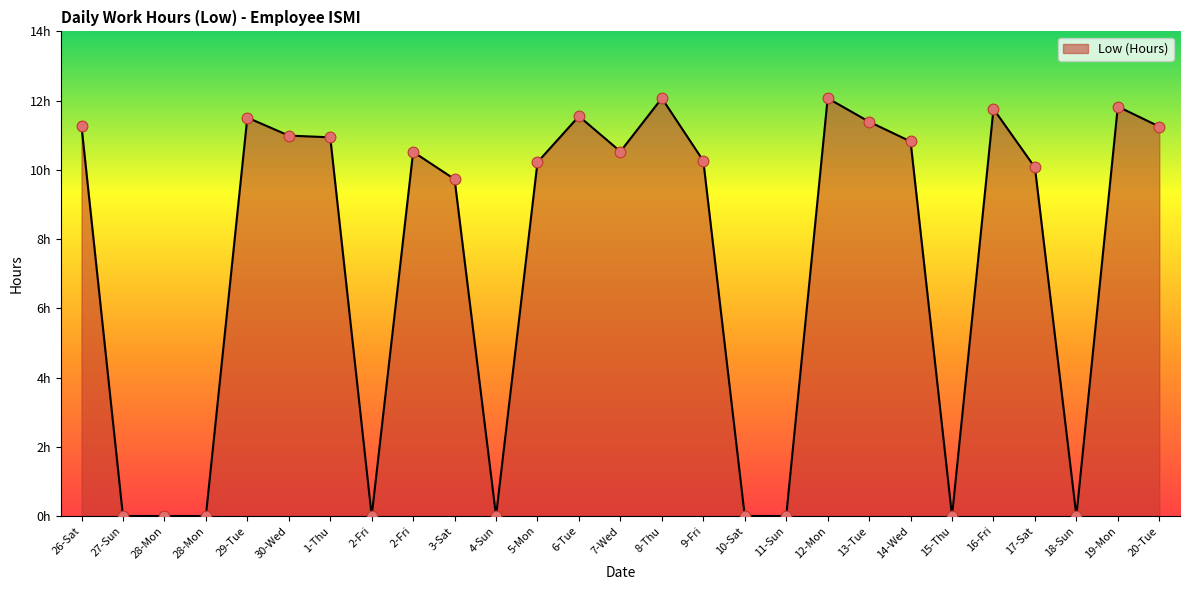

What is the change in value from 2-Fri to 19-Mon?

+11.8